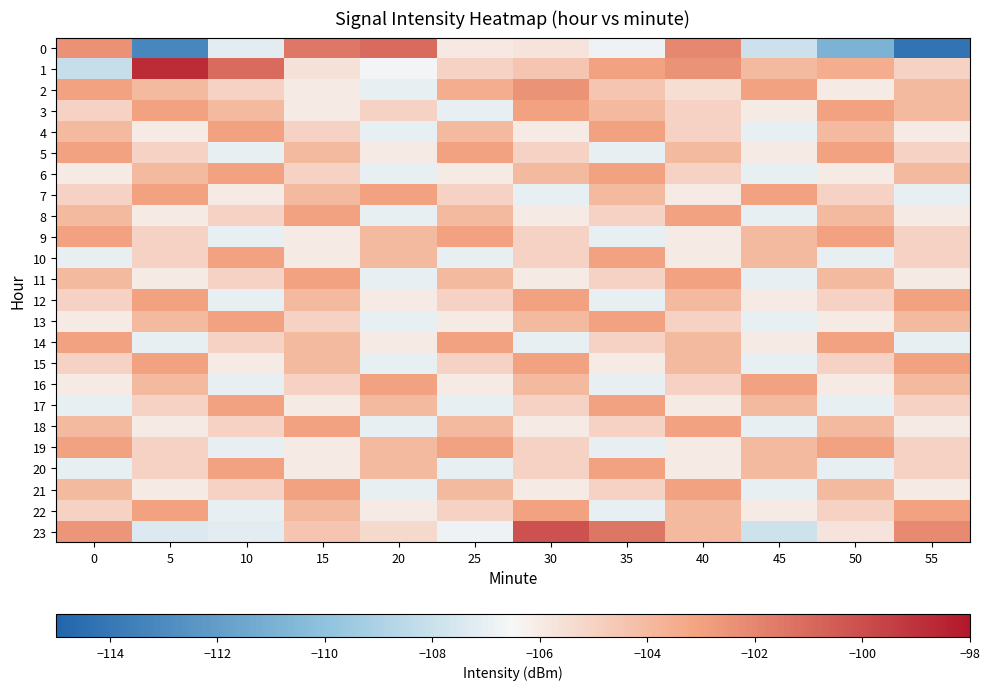

Reading left to right, list all the values displayed in this chart.

0: 0=-102.4	5=-113.2	10=-107.2	15=-101.5	20=-101.0	25=-105.9	30=-105.8	35=-106.8	40=-102.1	45=-107.9	50=-110.8	55=-114.2
1: 0=-108.2	5=-98.8	10=-101.0	15=-105.6	20=-106.7	25=-105.0	30=-104.5	35=-103.0	40=-102.5	45=-104.0	50=-103.5	55=-105.0
2: 0=-103.0	5=-104.0	10=-105.0	15=-106.0	20=-107.0	25=-103.5	30=-102.5	35=-104.5	40=-105.5	45=-103.0	50=-106.0	55=-104.0
3: 0=-105.0	5=-103.0	10=-104.0	15=-106.0	20=-105.0	25=-107.0	30=-103.0	35=-104.0	40=-105.0	45=-106.0	50=-103.0	55=-104.0
4: 0=-104.0	5=-106.0	10=-103.0	15=-105.0	20=-107.0	25=-104.0	30=-106.0	35=-103.0	40=-105.0	45=-107.0	50=-104.0	55=-106.0
5: 0=-103.0	5=-105.0	10=-107.0	15=-104.0	20=-106.0	25=-103.0	30=-105.0	35=-107.0	40=-104.0	45=-106.0	50=-103.0	55=-105.0
6: 0=-106.0	5=-104.0	10=-103.0	15=-105.0	20=-107.0	25=-106.0	30=-104.0	35=-103.0	40=-105.0	45=-107.0	50=-106.0	55=-104.0
7: 0=-105.0	5=-103.0	10=-106.0	15=-104.0	20=-103.0	25=-105.0	30=-107.0	35=-104.0	40=-106.0	45=-103.0	50=-105.0	55=-107.0
8: 0=-104.0	5=-106.0	10=-105.0	15=-103.0	20=-107.0	25=-104.0	30=-106.0	35=-105.0	40=-103.0	45=-107.0	50=-104.0	55=-106.0
9: 0=-103.0	5=-105.0	10=-107.0	15=-106.0	20=-104.0	25=-103.0	30=-105.0	35=-107.0	40=-106.0	45=-104.0	50=-103.0	55=-105.0
10: 0=-107.0	5=-105.0	10=-103.0	15=-106.0	20=-104.0	25=-107.0	30=-105.0	35=-103.0	40=-106.0	45=-104.0	50=-107.0	55=-105.0
11: 0=-104.0	5=-106.0	10=-105.0	15=-103.0	20=-107.0	25=-104.0	30=-106.0	35=-105.0	40=-103.0	45=-107.0	50=-104.0	55=-106.0
12: 0=-105.0	5=-103.0	10=-107.0	15=-104.0	20=-106.0	25=-105.0	30=-103.0	35=-107.0	40=-104.0	45=-106.0	50=-105.0	55=-103.0
13: 0=-106.0	5=-104.0	10=-103.0	15=-105.0	20=-107.0	25=-106.0	30=-104.0	35=-103.0	40=-105.0	45=-107.0	50=-106.0	55=-104.0
14: 0=-103.0	5=-107.0	10=-105.0	15=-104.0	20=-106.0	25=-103.0	30=-107.0	35=-105.0	40=-104.0	45=-106.0	50=-103.0	55=-107.0
15: 0=-105.0	5=-103.0	10=-106.0	15=-104.0	20=-107.0	25=-105.0	30=-103.0	35=-106.0	40=-104.0	45=-107.0	50=-105.0	55=-103.0
16: 0=-106.0	5=-104.0	10=-107.0	15=-105.0	20=-103.0	25=-106.0	30=-104.0	35=-107.0	40=-105.0	45=-103.0	50=-106.0	55=-104.0
17: 0=-107.0	5=-105.0	10=-103.0	15=-106.0	20=-104.0	25=-107.0	30=-105.0	35=-103.0	40=-106.0	45=-104.0	50=-107.0	55=-105.0
18: 0=-104.0	5=-106.0	10=-105.0	15=-103.0	20=-107.0	25=-104.0	30=-106.0	35=-105.0	40=-103.0	45=-107.0	50=-104.0	55=-106.0
19: 0=-103.0	5=-105.0	10=-107.0	15=-106.0	20=-104.0	25=-103.0	30=-105.0	35=-107.0	40=-106.0	45=-104.0	50=-103.0	55=-105.0
20: 0=-107.0	5=-105.0	10=-103.0	15=-106.0	20=-104.0	25=-107.0	30=-105.0	35=-103.0	40=-106.0	45=-104.0	50=-107.0	55=-105.0
21: 0=-104.0	5=-106.0	10=-105.0	15=-103.0	20=-107.0	25=-104.0	30=-106.0	35=-105.0	40=-103.0	45=-107.0	50=-104.0	55=-106.0
22: 0=-105.0	5=-103.0	10=-107.0	15=-104.0	20=-106.0	25=-105.0	30=-103.0	35=-107.0	40=-104.0	45=-106.0	50=-105.0	55=-103.0
23: 0=-102.5	5=-107.4	10=-107.2	15=-104.5	20=-105.2	25=-106.8	30=-100.2	35=-101.5	40=-103.9	45=-107.9	50=-105.8	55=-102.2